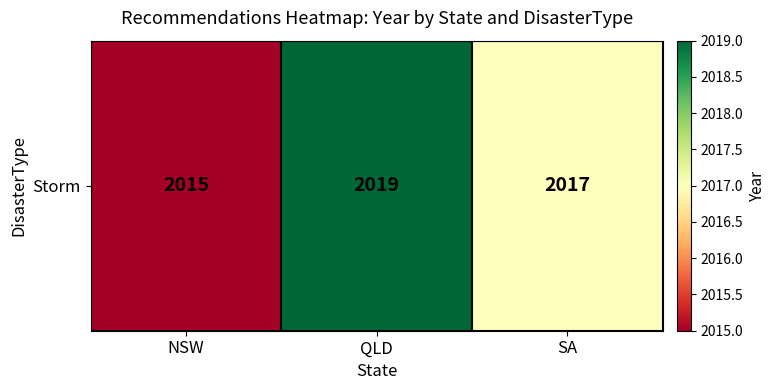

At which label does the data first exceed 2017?

QLD